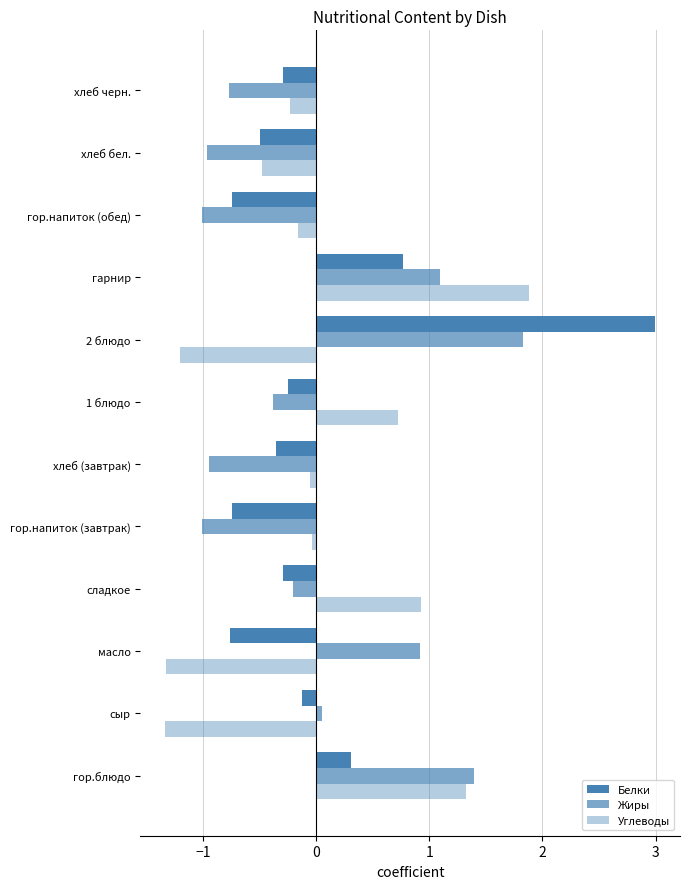

List the series in order of their peak value, lowest first.

Жиры, Углеводы, Белки